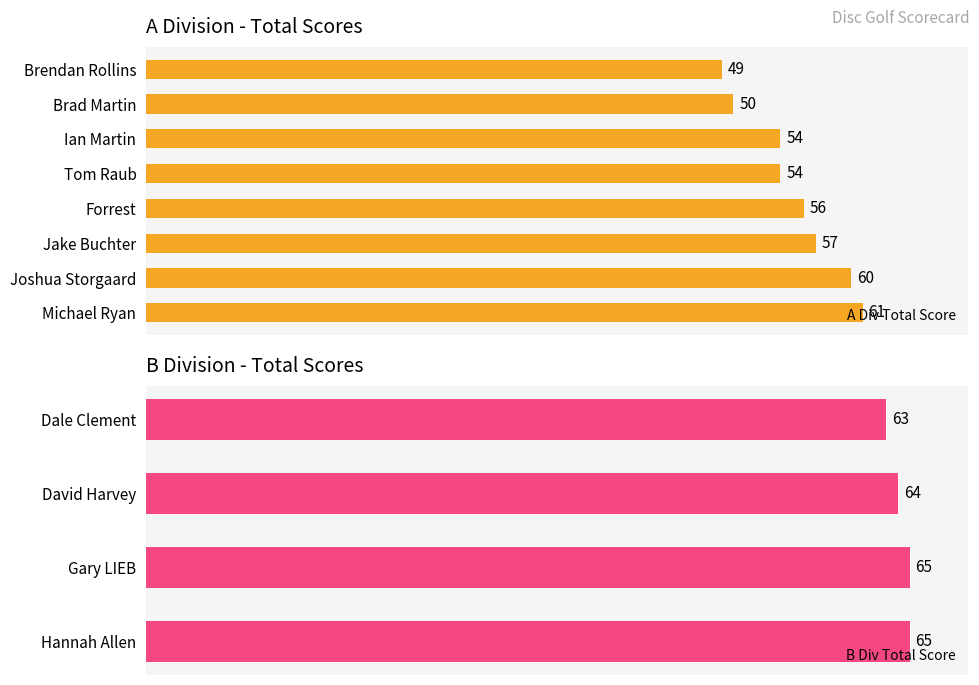

What is the label of the 4th bar from the right?

Forrest